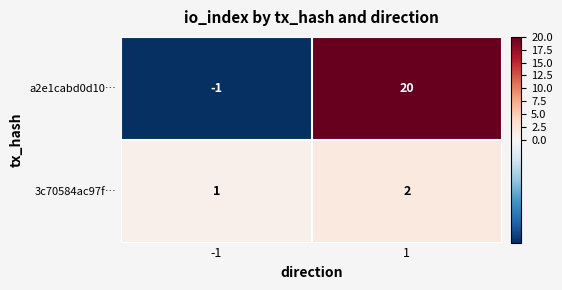

What is the sum of the a2e1cabd0d10… values at 1 and -1?

19